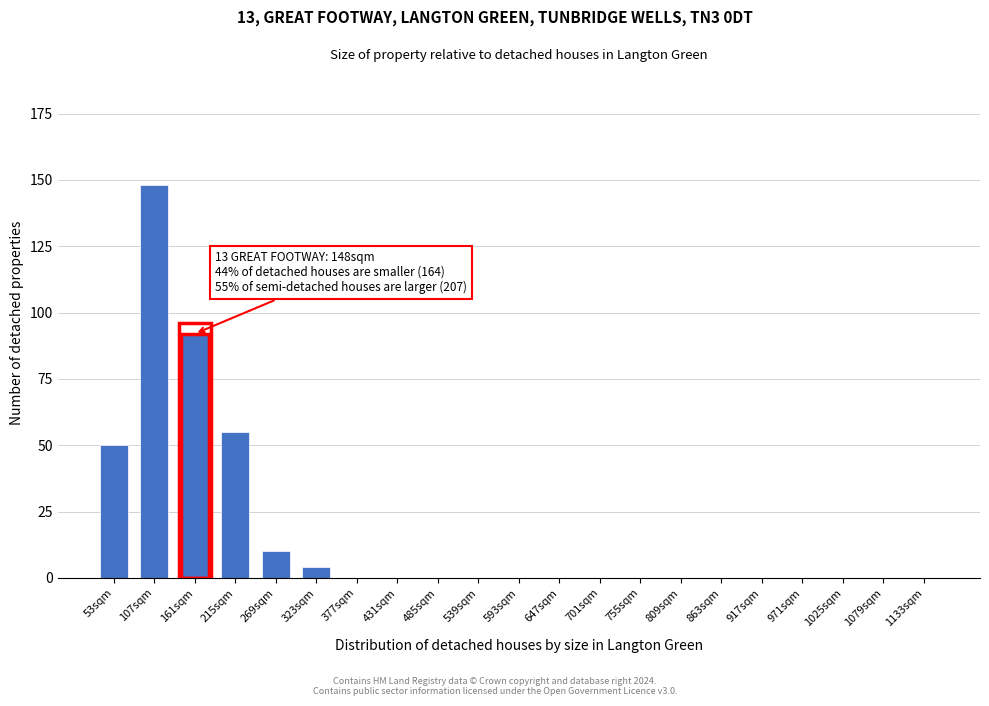

Reading left to right, what are all the values shown in this chart?

53sqm=50	107sqm=148	161sqm=92	215sqm=55	269sqm=10	323sqm=4	377sqm=0	431sqm=0	485sqm=0	539sqm=0	593sqm=0	647sqm=0	701sqm=0	755sqm=0	809sqm=0	863sqm=0	917sqm=0	971sqm=0	1025sqm=0	1079sqm=0	1133sqm=0